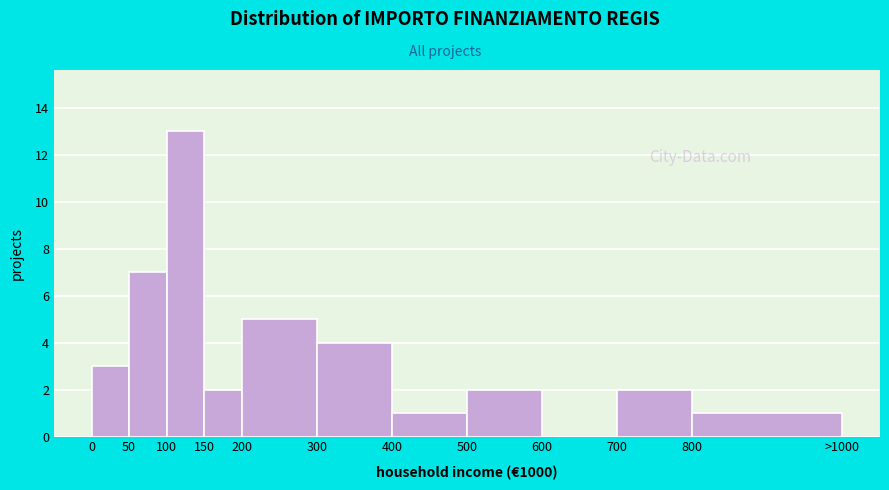

Reading left to right, extract all data points from this chart.

0=3	50=7	100=13	150=2	200=5	300=4	400=1	500=2	600=0	700=2	800=1